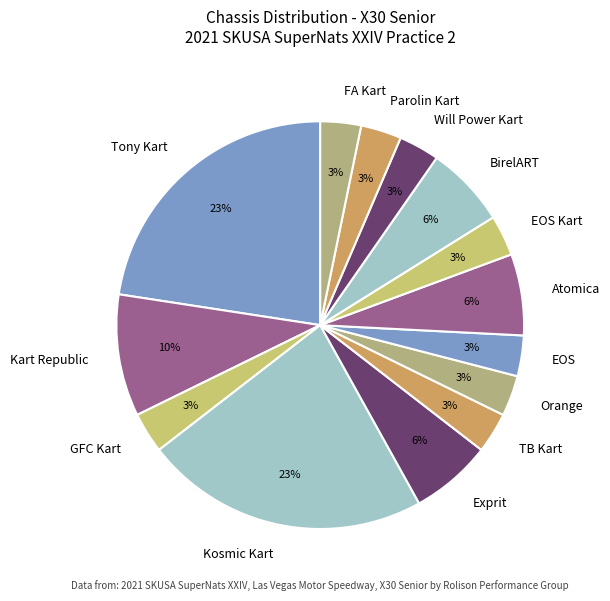

To the nearest percent, what portion does Tony Kart represent?

23%